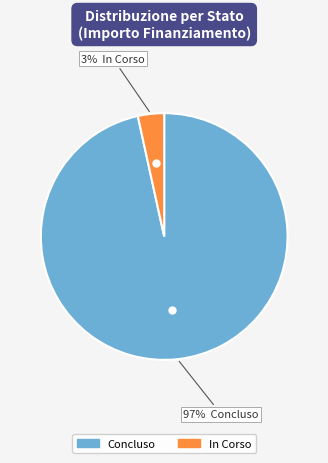

To the nearest percent, what is the average slice percentage?

50%